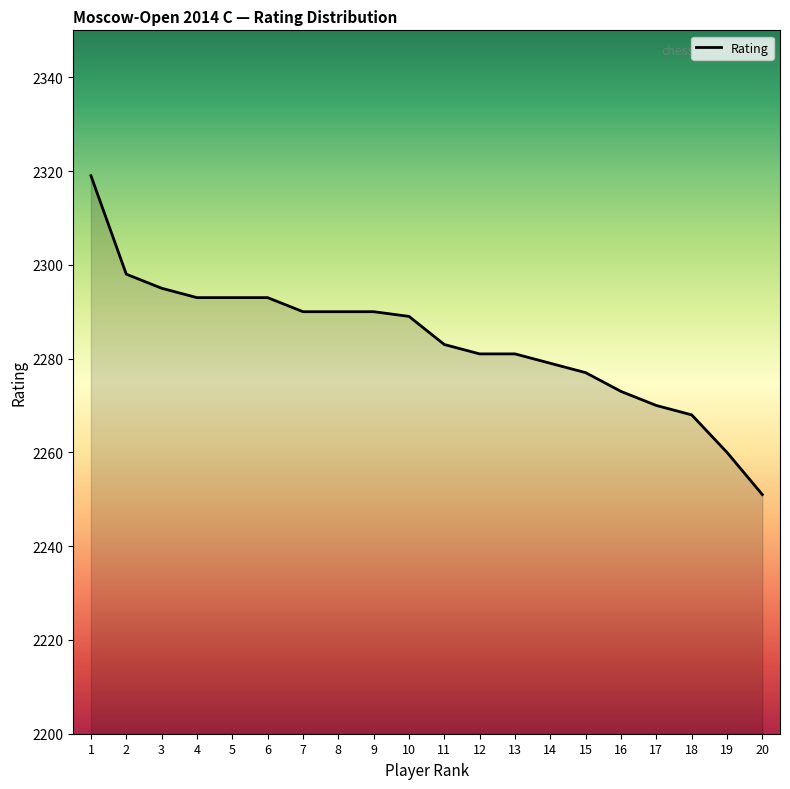

How many lines are shown in the chart?

1